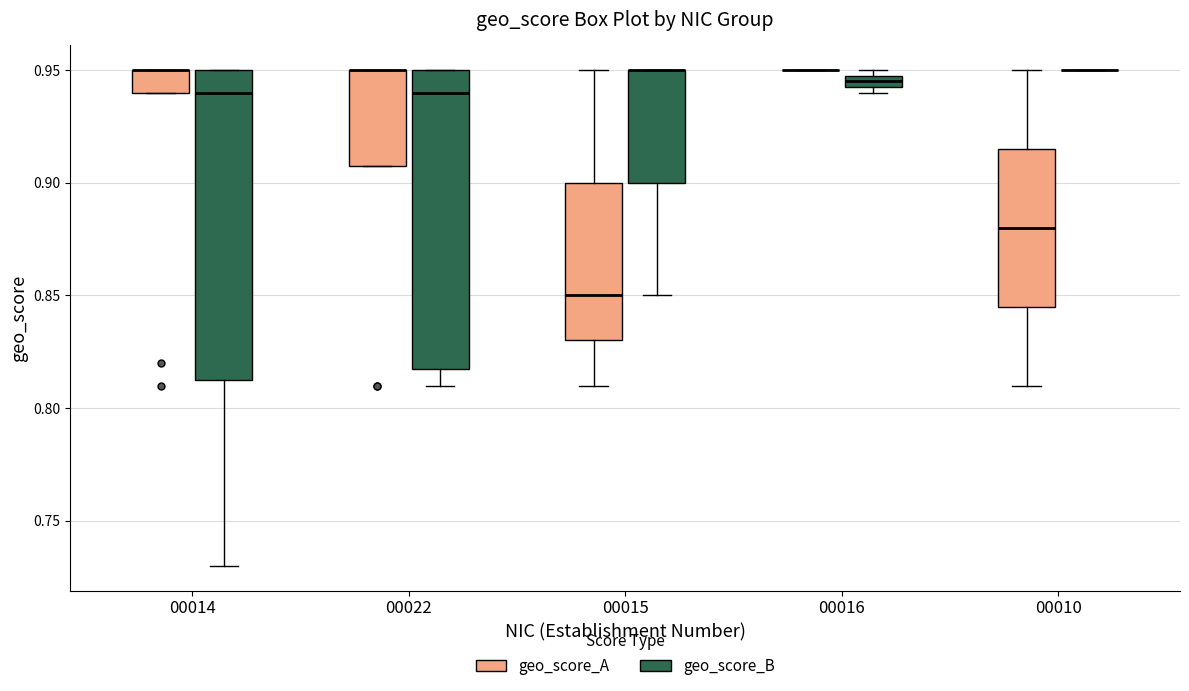

Where is the lower edge of the box for 00022 (geo_score_B) on the y-axis? The values are not printed on the chart, so give them approximately, as read against the axis.

0.820